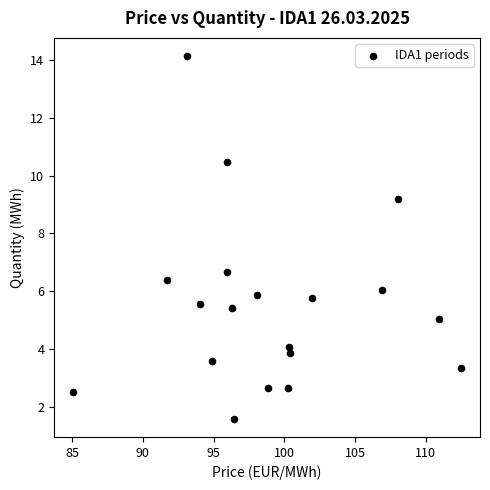

What is the range of Y values (max minus min)?

12.6